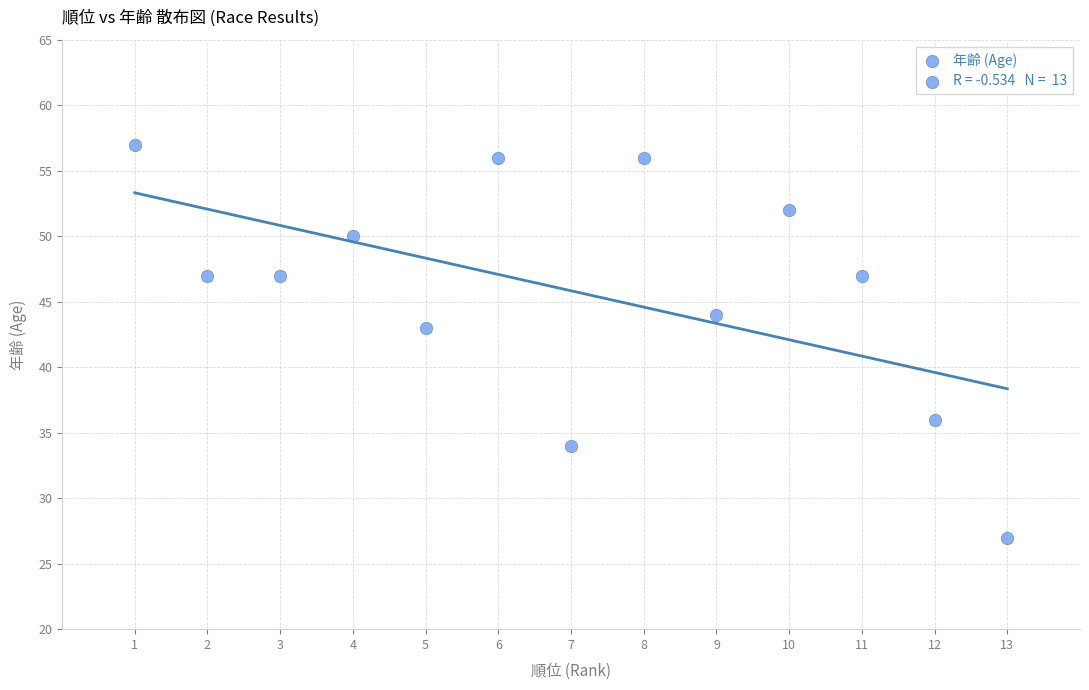

What Y value in the scatter plot is closest to 42?

43